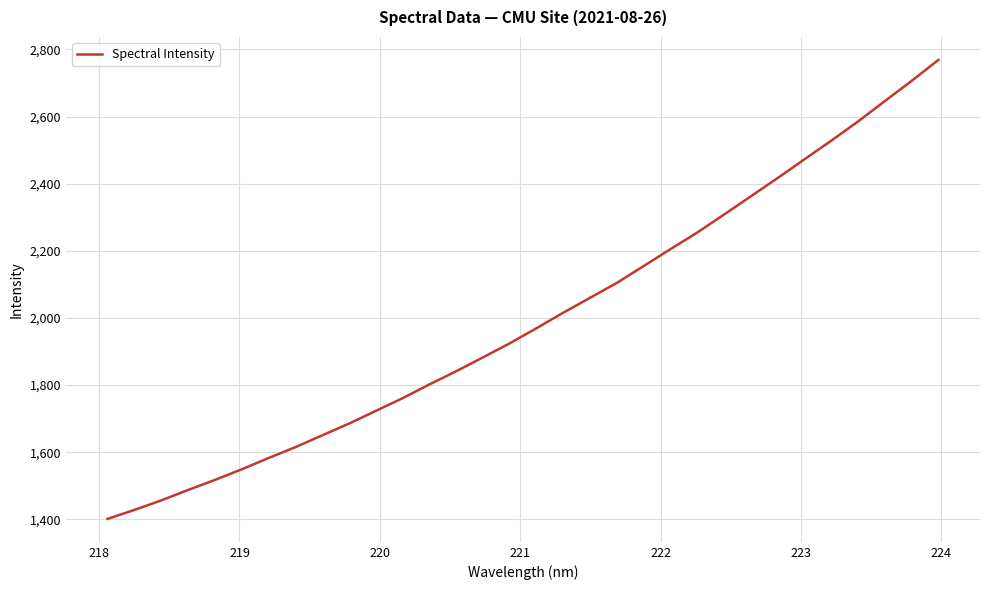

What is the difference between the maximum and minimum values?

1367.4